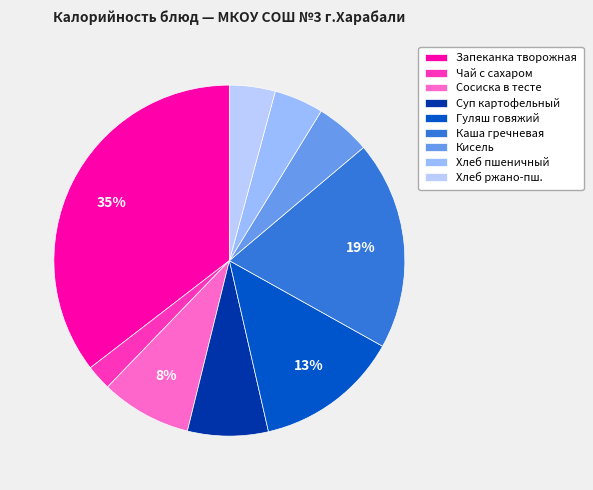

How many segments does this pie chart have?

9